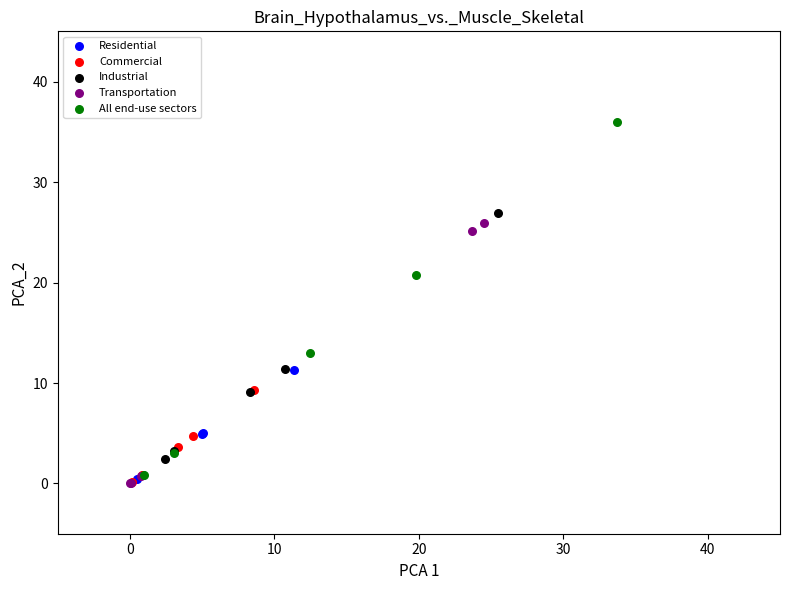

Which series reaches the maximum Y coordinate?

All end-use sectors